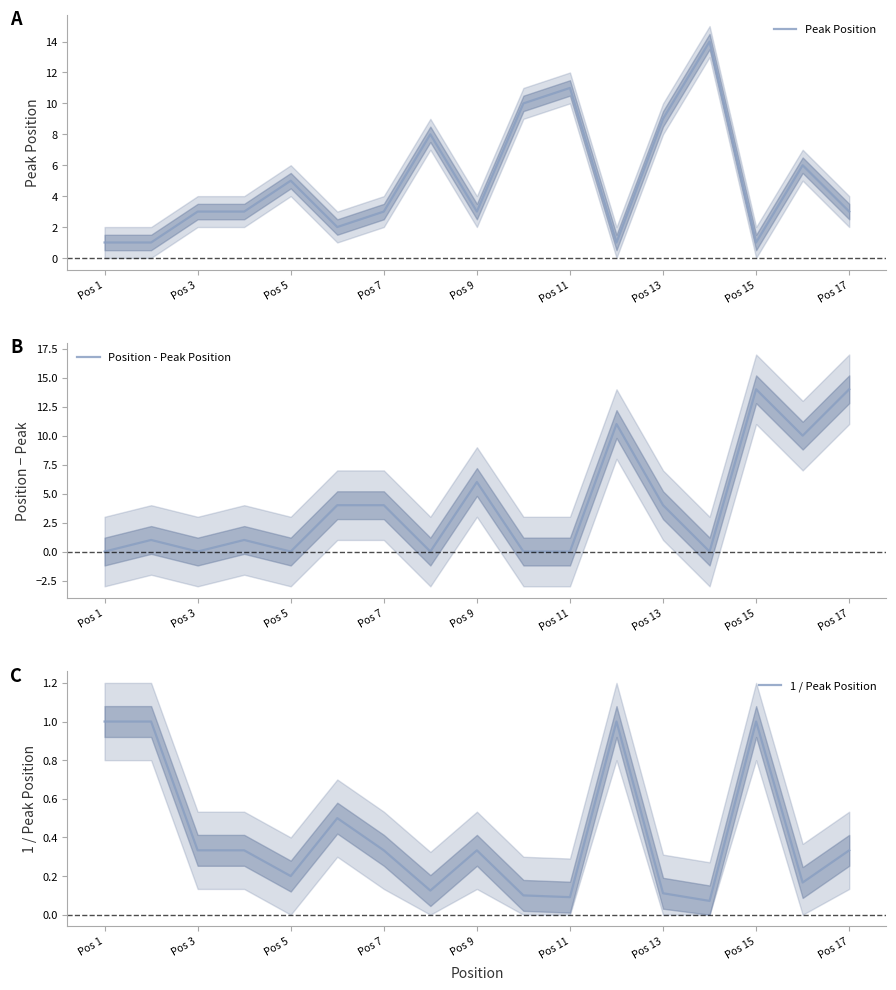

True or false: 1 / Peak Position and Peak Position intersect in this chart.

False